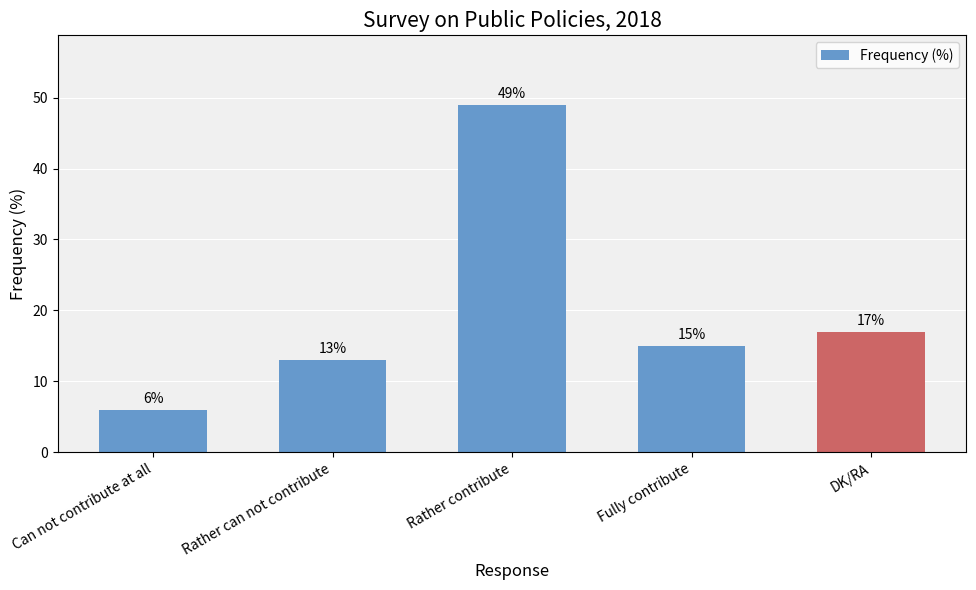

Rank the categories by value from lowest to highest.

Can not contribute at all, Rather can not contribute, Fully contribute, DK/RA, Rather contribute